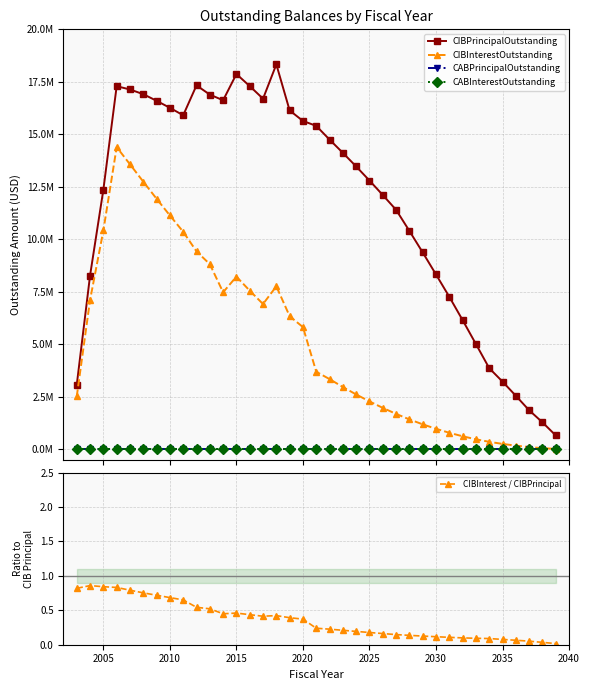

In CIBInterest / CIBPrincipal, how many points are lower than both neighbors (excluding endpoints)?

2